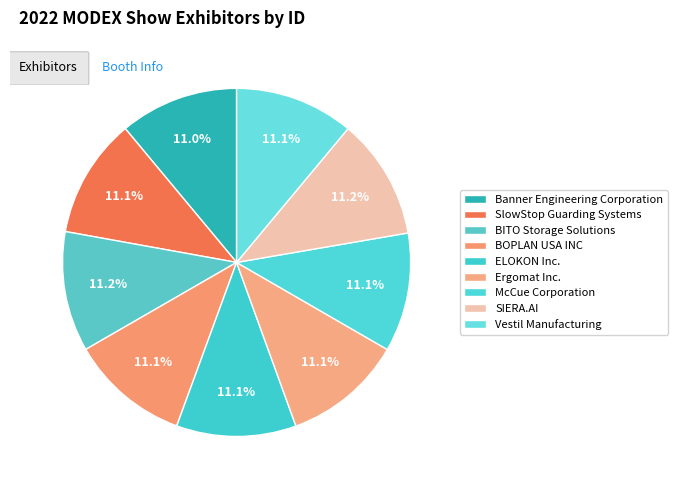

To the nearest percent, what is the combined percentage of McCue Corporation and BOPLAN USA INC?

22%